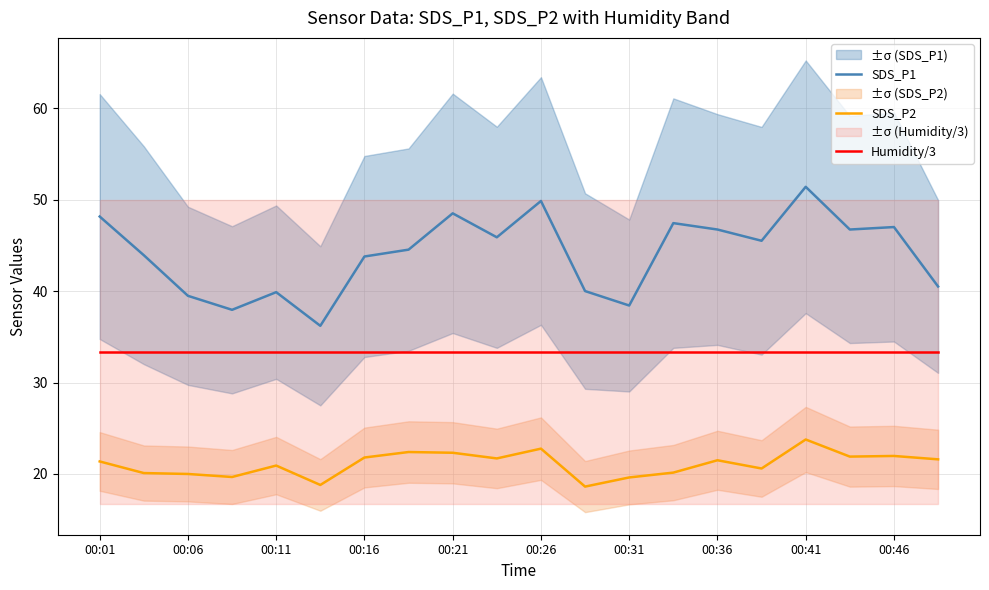

What is the maximum value shown in the chart?

51.4